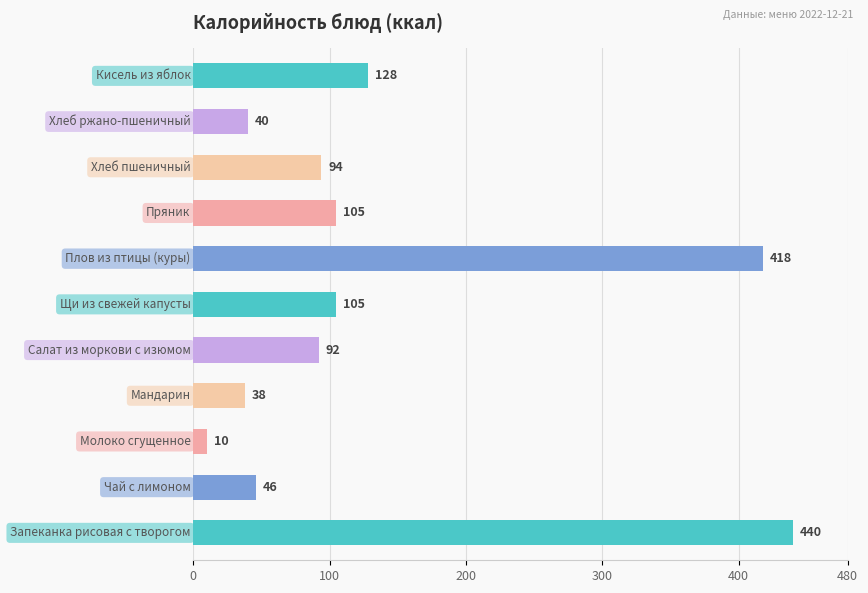

What is the difference between the maximum and minimum values?

430